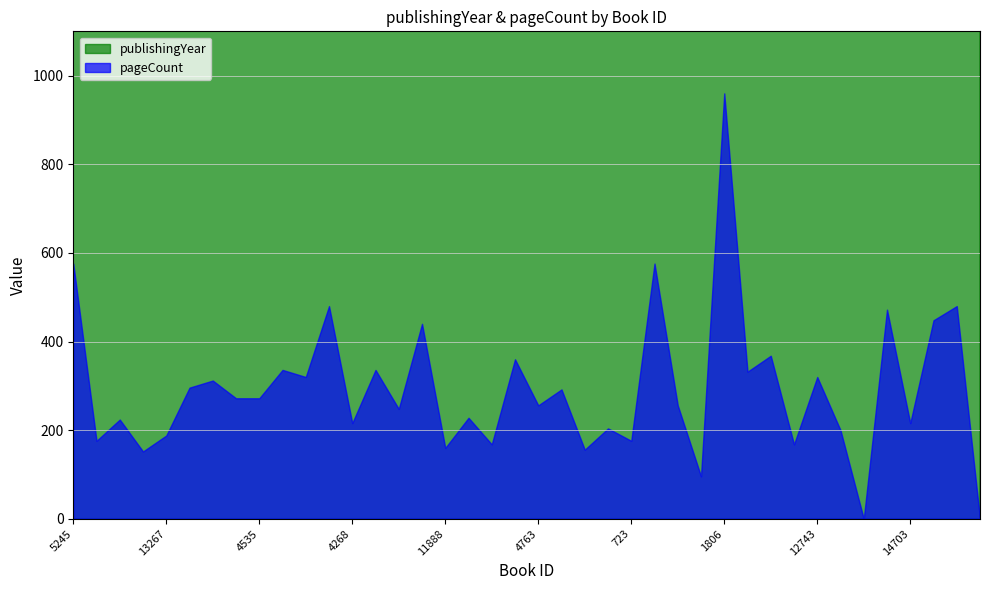

At which category is the sum across all series the highest?

1806